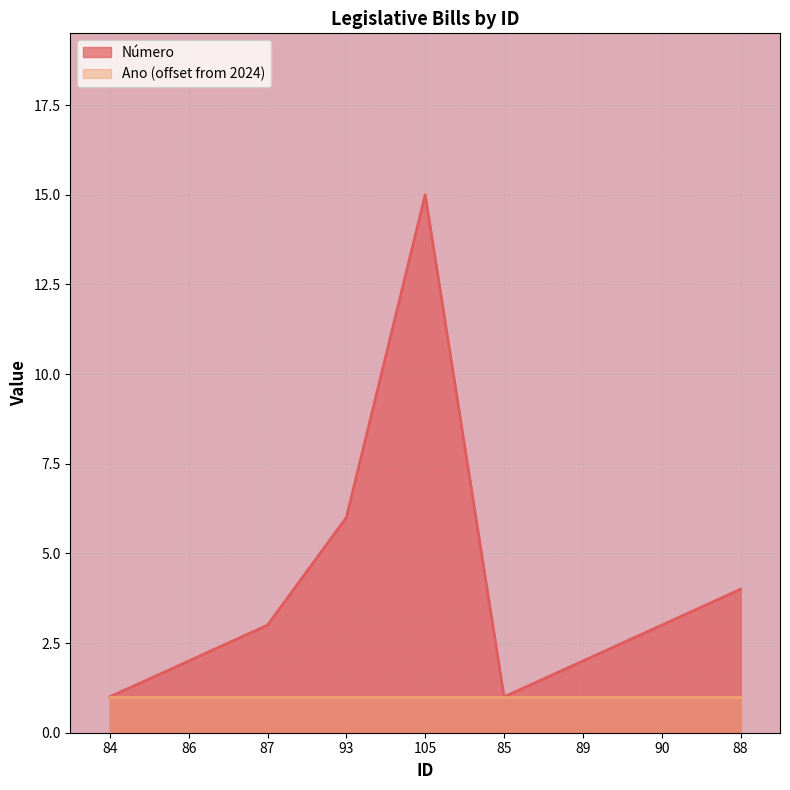

Rank the categories by value from lowest to highest.

84, 85, 86, 89, 87, 90, 88, 93, 105